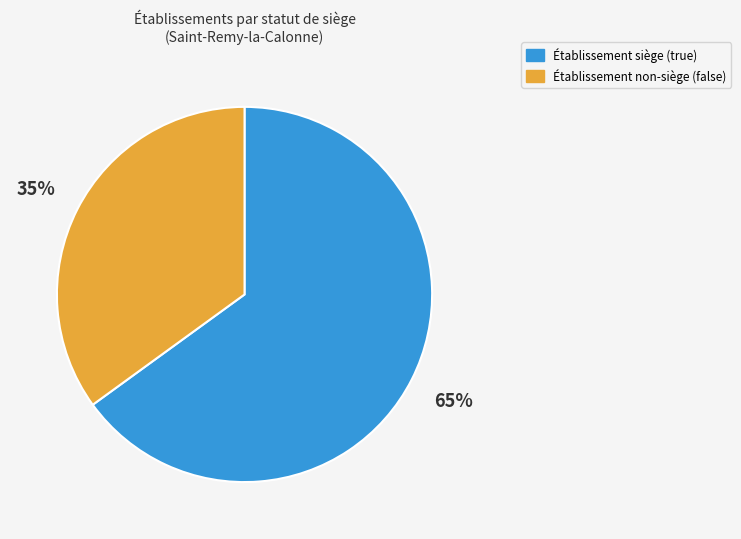

To the nearest percent, what is the average slice percentage?

50%